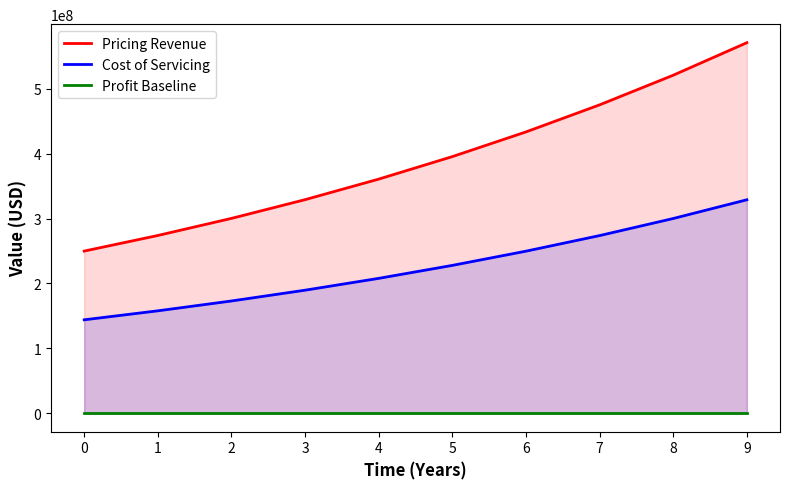

True or false: Pricing Revenue has a value of 483919351.0 at 3.

False